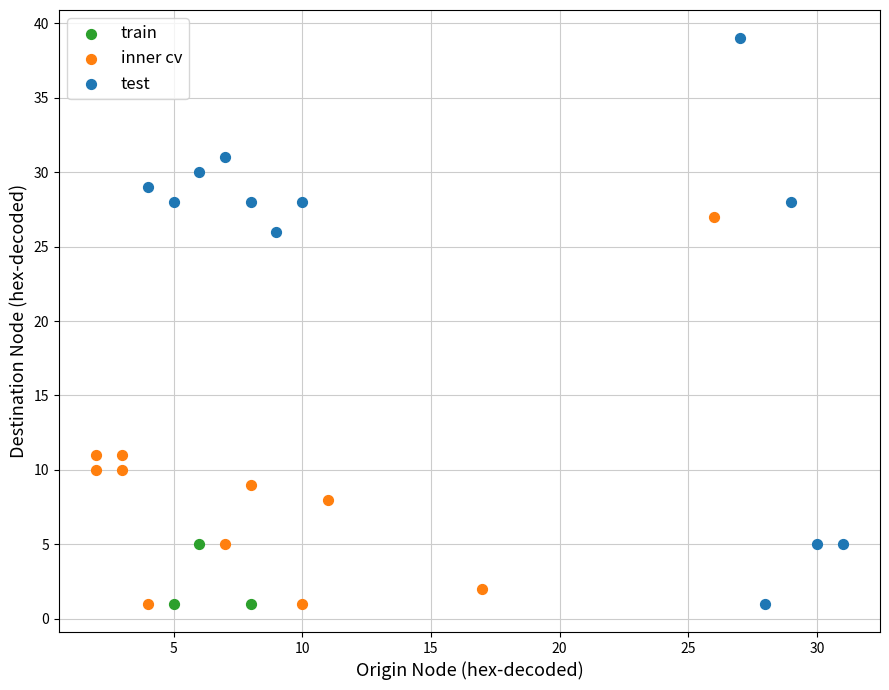

Which series has the largest Y range (max minus min)?

test